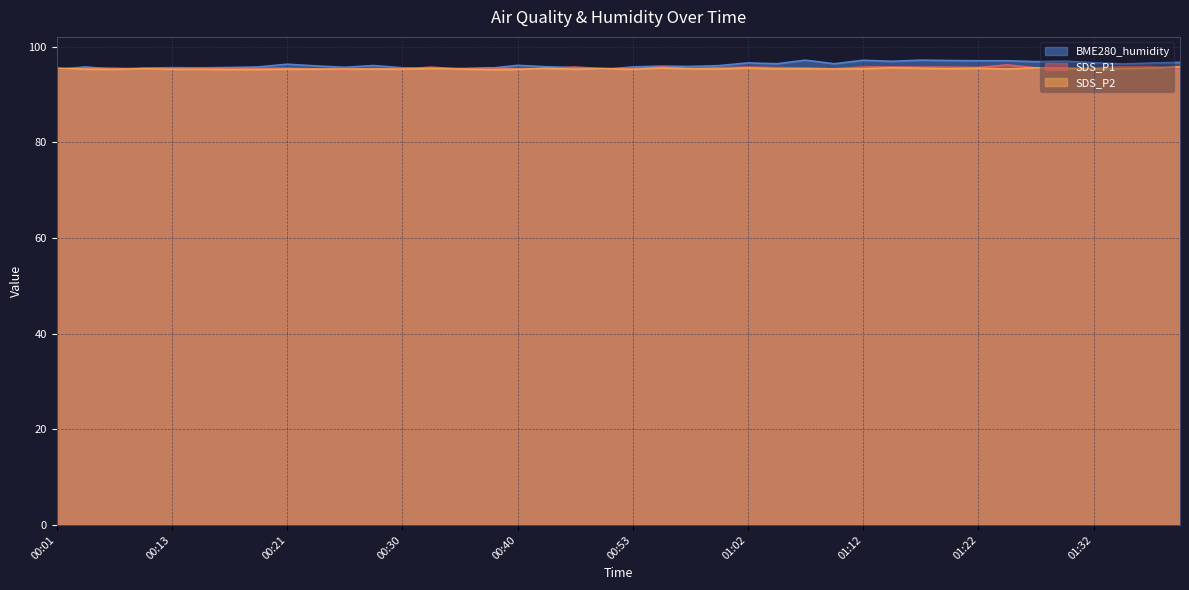

What is the sum of the SDS_P2 values at 00:53 and 00:23?

190.6